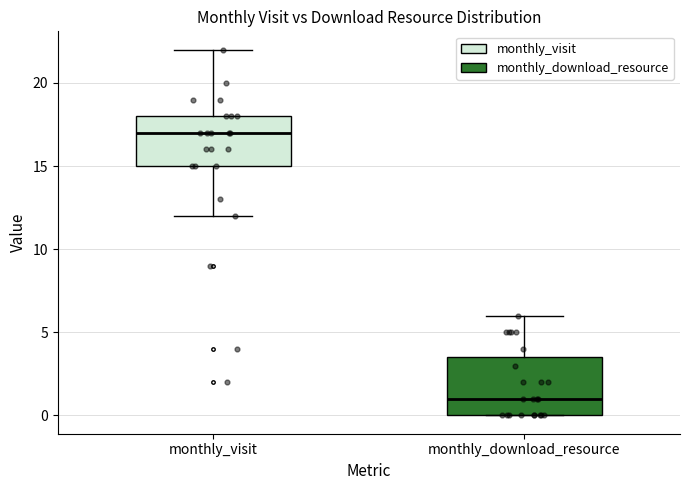

Which box has the highest median line?

monthly_visit